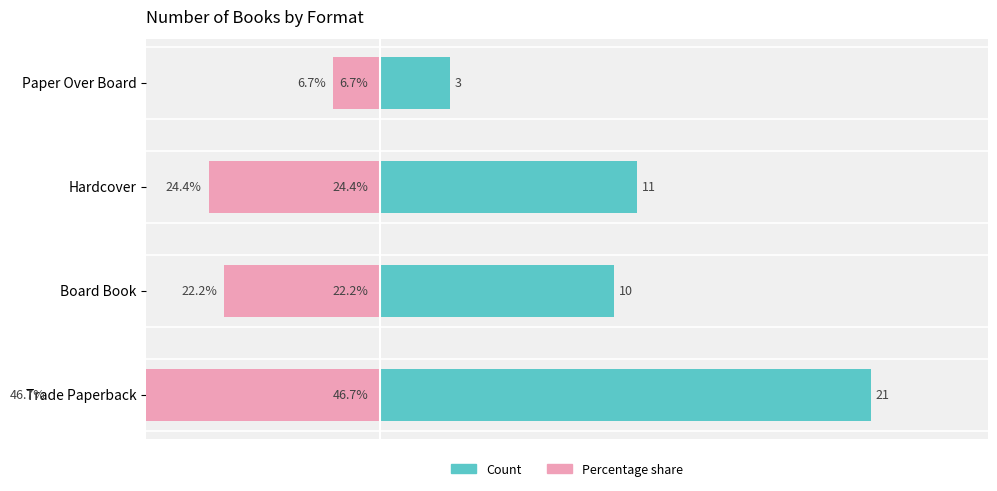

Is it true that Percentage equals -12.9 at Hardcover?

False